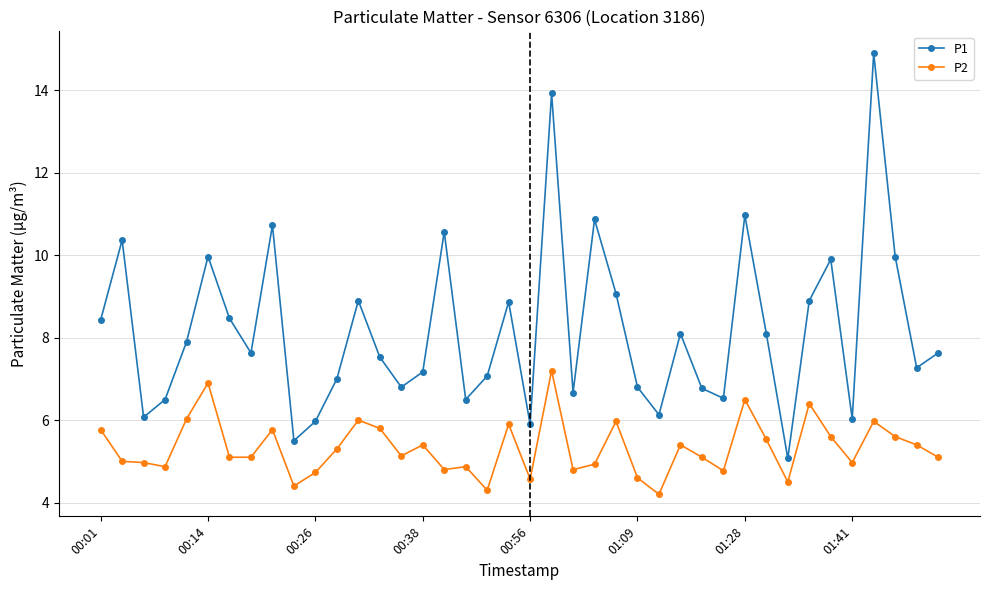

What is the lowest value of the P1 series?

5.1